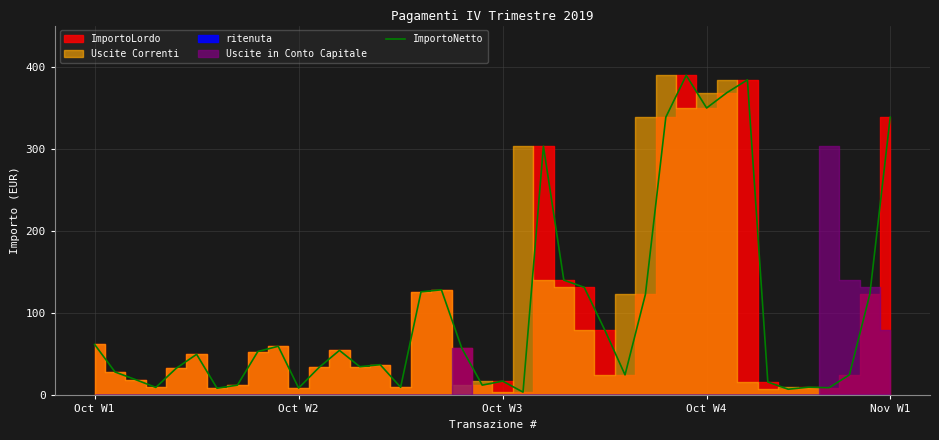

What is the sum of all values?

4025.5